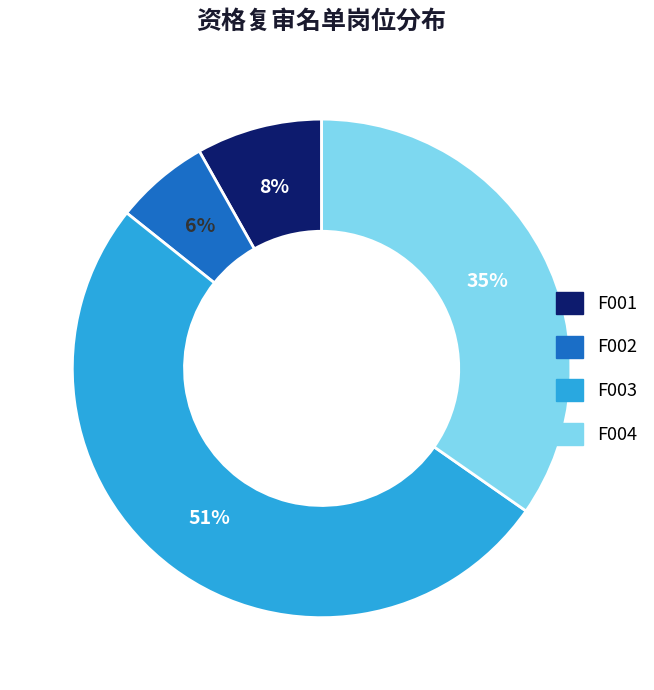

Rank the categories by value from highest to lowest.

F003, F004, F001, F002